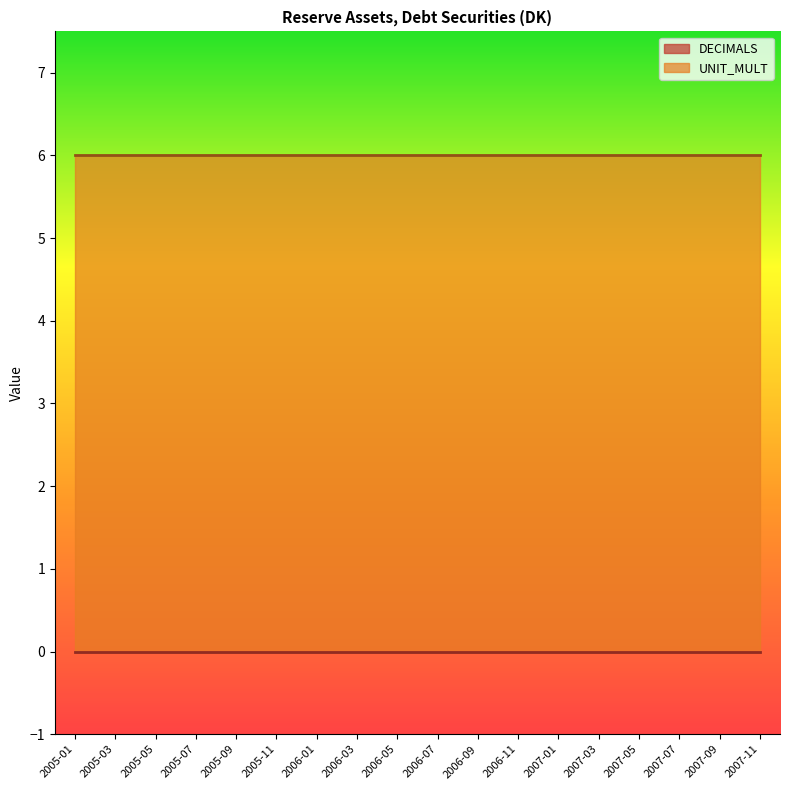

Which category has the highest value in the UNIT_MULT series?

2005-01